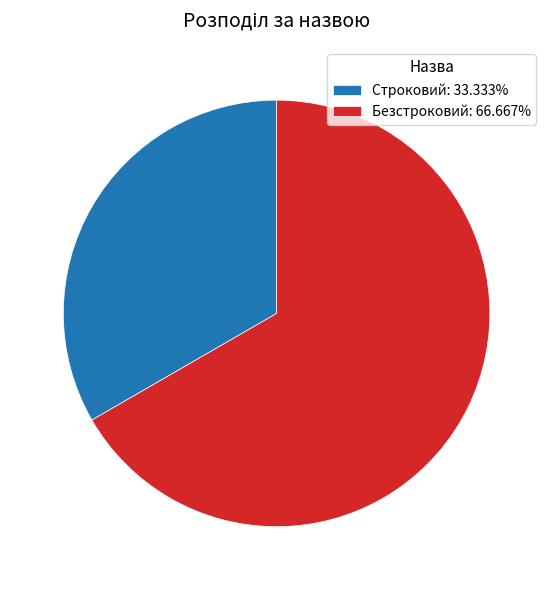

Combined, do Безстроковий: 66.667% and Строковий: 33.333% account for over 50%?

Yes